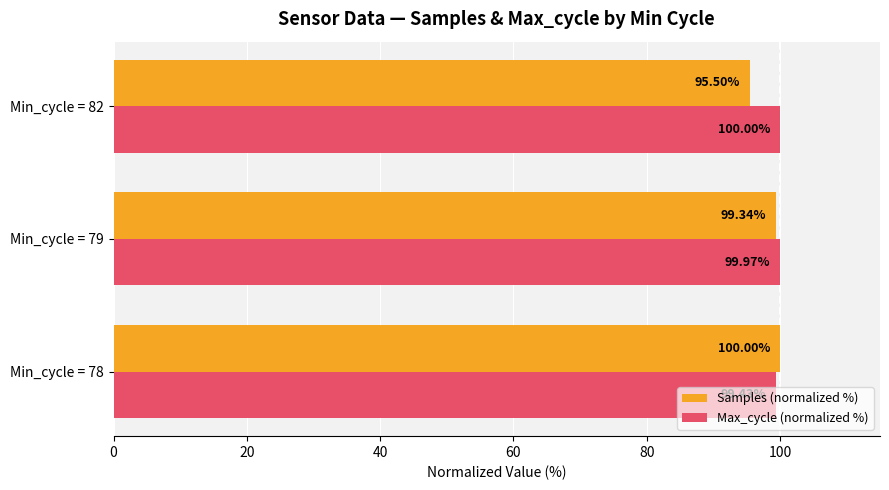

What is the sum of the Samples (normalized %) values at Min_cycle = 82 and Min_cycle = 79?

194.8